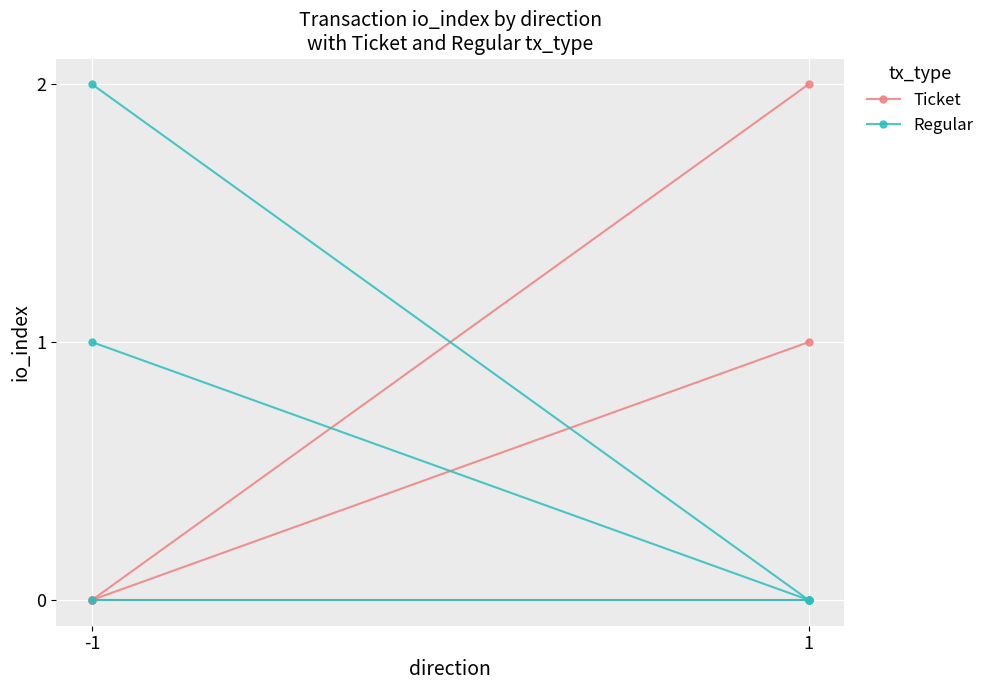

How many series are shown in this chart?

2